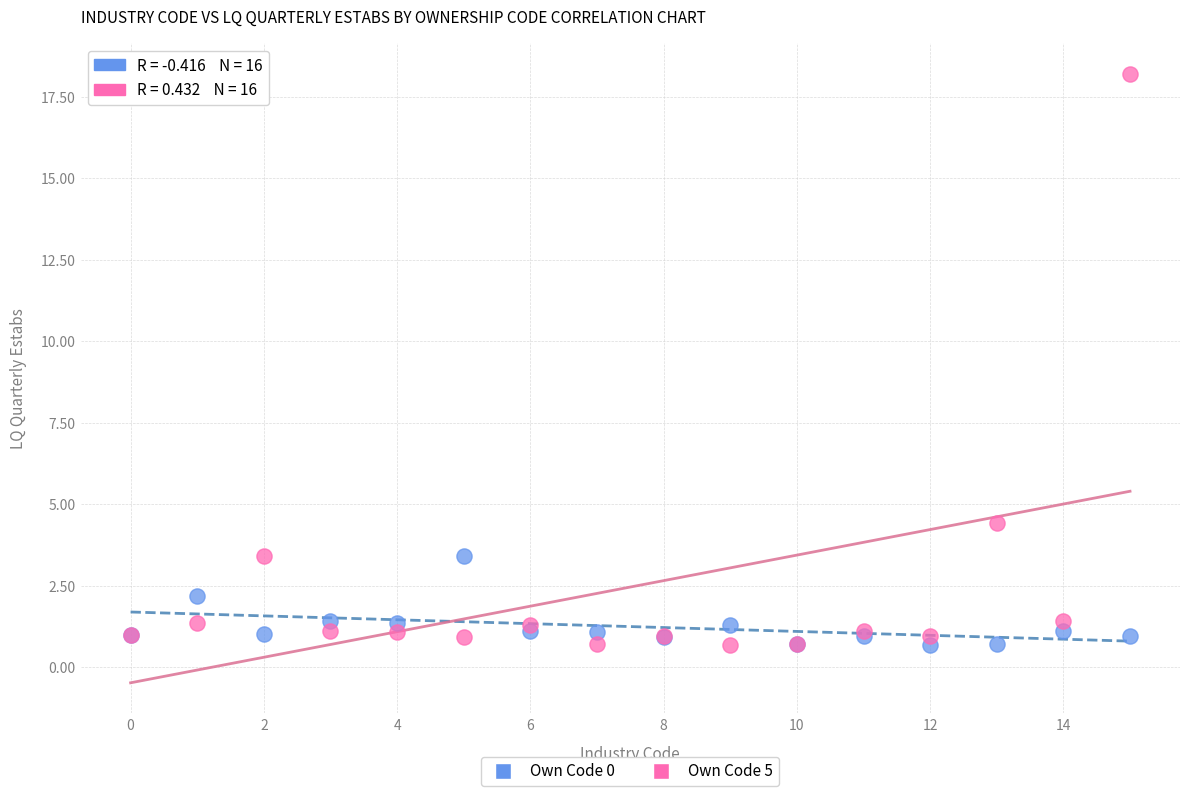

Across all series, what Y value is closest to 9?

4.4